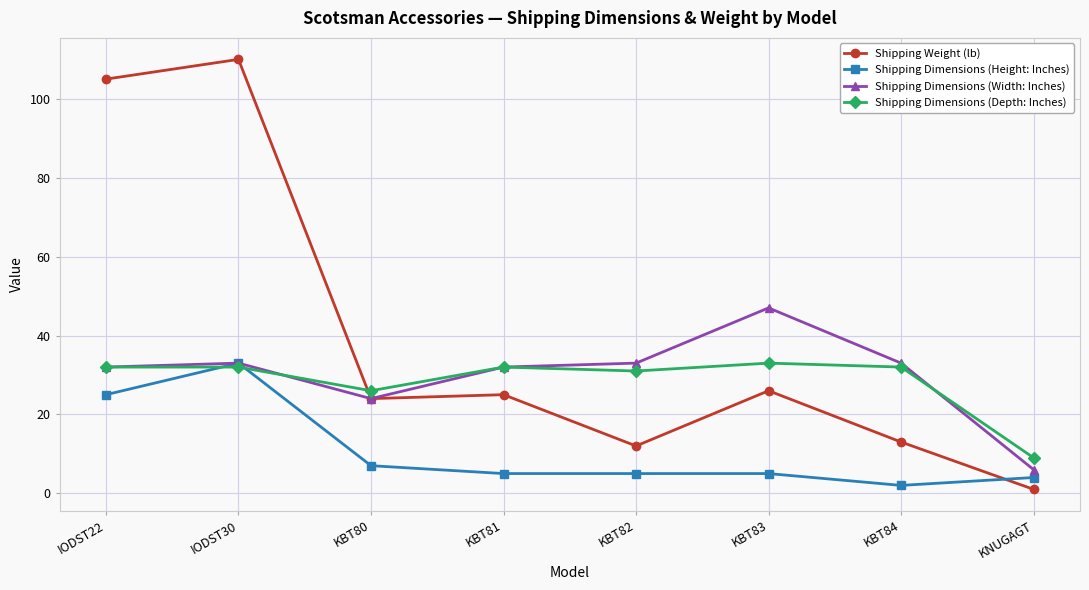

Reading left to right, transcribe all the data shown in this chart.

Shipping Weight (lb): IODST22=105	IODST30=110	KBT80=24	KBT81=25	KBT82=12	KBT83=26	KBT84=13	KNUGAGT=1
Shipping Dimensions (Height: Inches): IODST22=25	IODST30=33	KBT80=7	KBT81=5	KBT82=5	KBT83=5	KBT84=2	KNUGAGT=4
Shipping Dimensions (Width: Inches): IODST22=32	IODST30=33	KBT80=24	KBT81=32	KBT82=33	KBT83=47	KBT84=33	KNUGAGT=6
Shipping Dimensions (Depth: Inches): IODST22=32	IODST30=32	KBT80=26	KBT81=32	KBT82=31	KBT83=33	KBT84=32	KNUGAGT=9